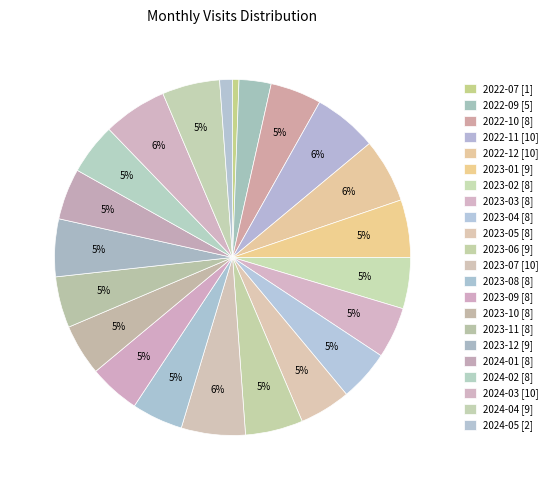

Is there a majority slice in this chart?

No